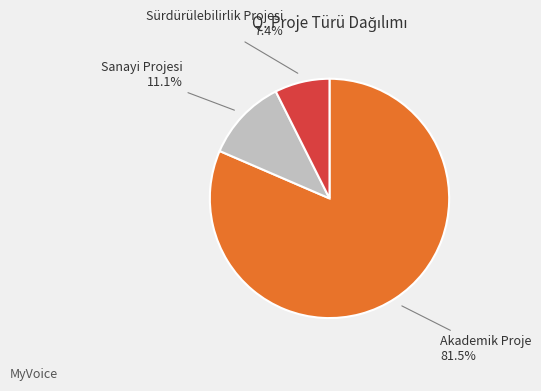

Does any single category account for the majority?

Yes